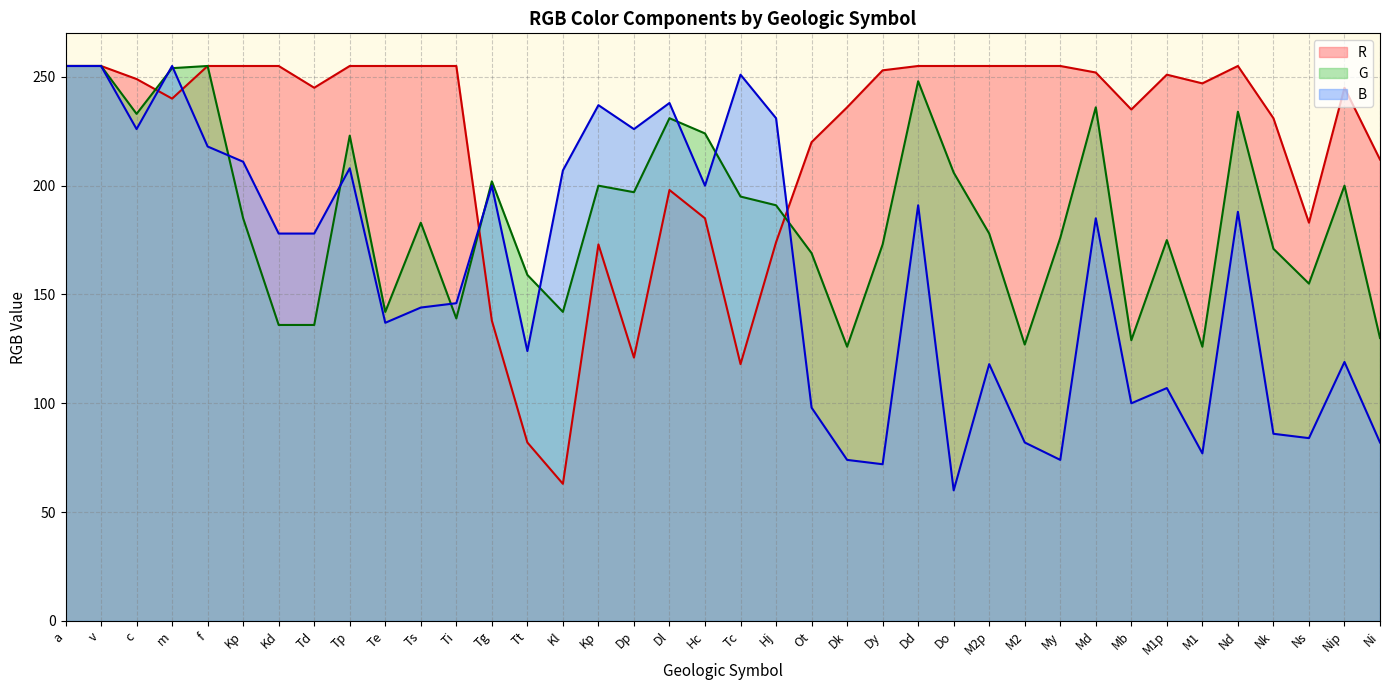

Reading left to right, transcribe all the data shown in this chart.

R: a=255	v=255	c=249	m=240	f=255	Kp=255	Kd=255	Td=245	Tp=255	Te=255	Ts=255	Ti=255	Tg=138	Tt=82	Kl=63	Kp=173	Dp=121	Dl=198	Hc=185	Tc=118	Hj=174	Ot=220	Dk=236	Dy=253	Dd=255	Do=255	M2p=255	M2=255	My=255	Md=252	Mb=235	M1p=251	M1=247	Nd=255	Nk=231	Ns=183	Nip=245	Ni=212
G: a=255	v=255	c=233	m=254	f=255	Kp=185	Kd=136	Td=136	Tp=223	Te=142	Ts=183	Ti=139	Tg=202	Tt=159	Kl=142	Kp=200	Dp=197	Dl=231	Hc=224	Tc=195	Hj=191	Ot=169	Dk=126	Dy=173	Dd=248	Do=206	M2p=178	M2=127	My=176	Md=236	Mb=129	M1p=175	M1=126	Nd=234	Nk=171	Ns=155	Nip=200	Ni=130
B: a=255	v=255	c=226	m=255	f=218	Kp=211	Kd=178	Td=178	Tp=208	Te=137	Ts=144	Ti=146	Tg=200	Tt=124	Kl=207	Kp=237	Dp=226	Dl=238	Hc=200	Tc=251	Hj=231	Ot=98	Dk=74	Dy=72	Dd=191	Do=60	M2p=118	M2=82	My=74	Md=185	Mb=100	M1p=107	M1=77	Nd=188	Nk=86	Ns=84	Nip=119	Ni=82